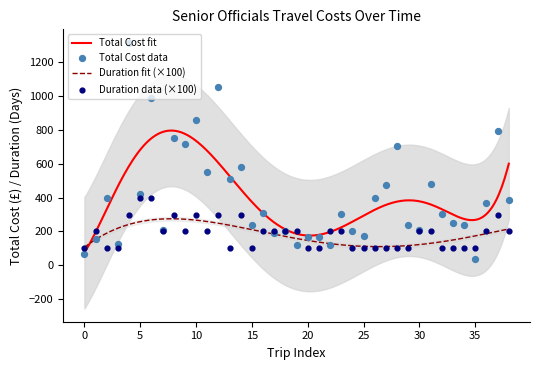

Which series contains the highest Y value?

Total Cost (£)